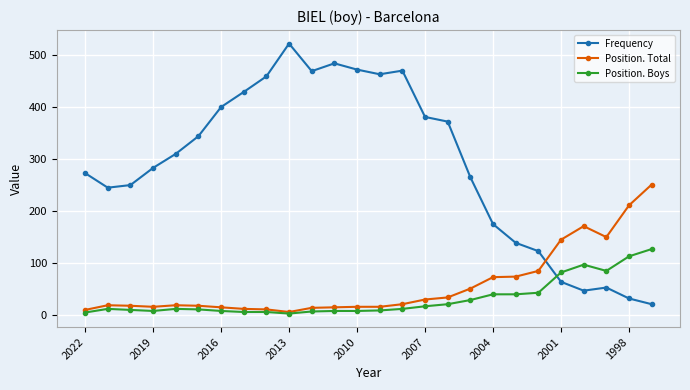

Which series has the largest total across all categories?

Frequency